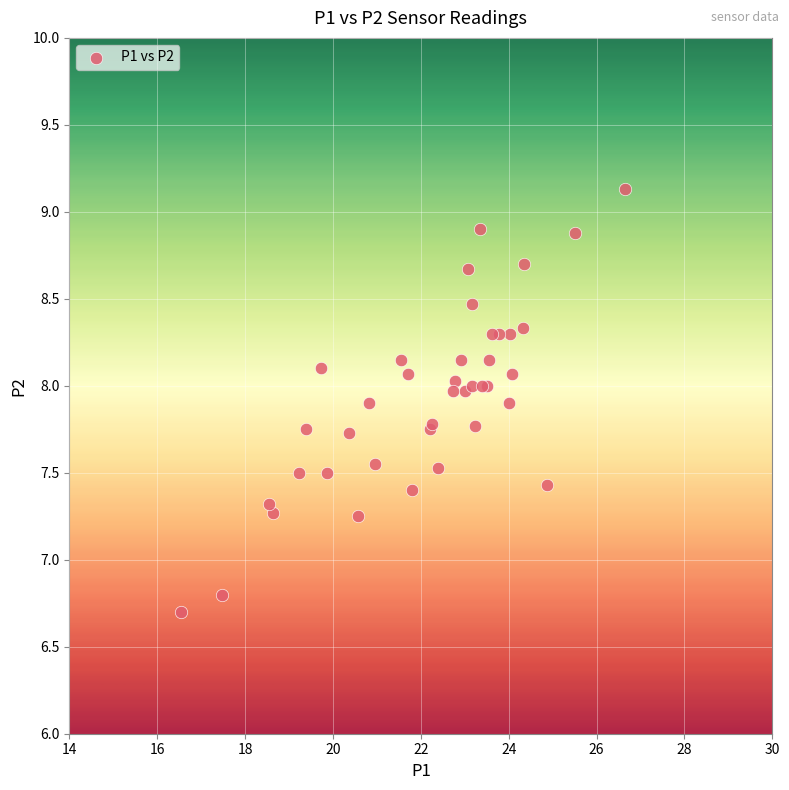

What Y value in the scatter plot is closest to 7?

6.8